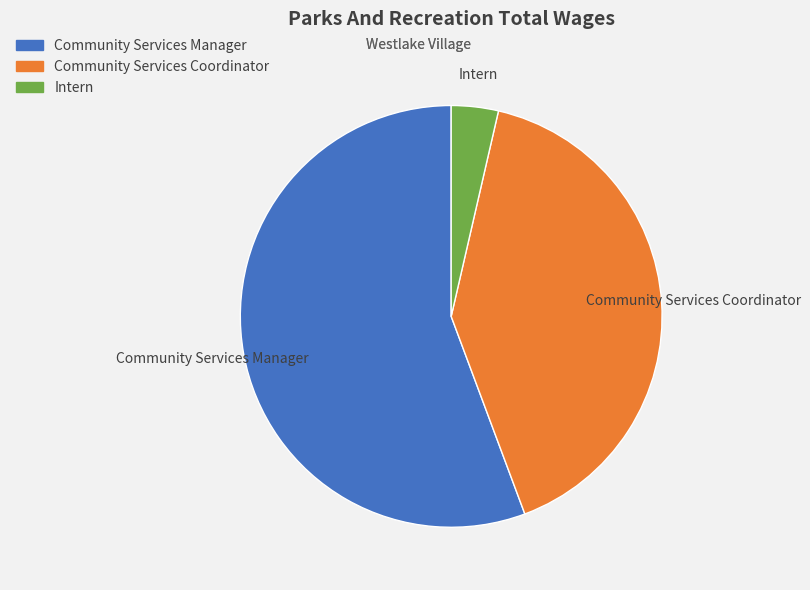

Which slice is the smallest?

Intern